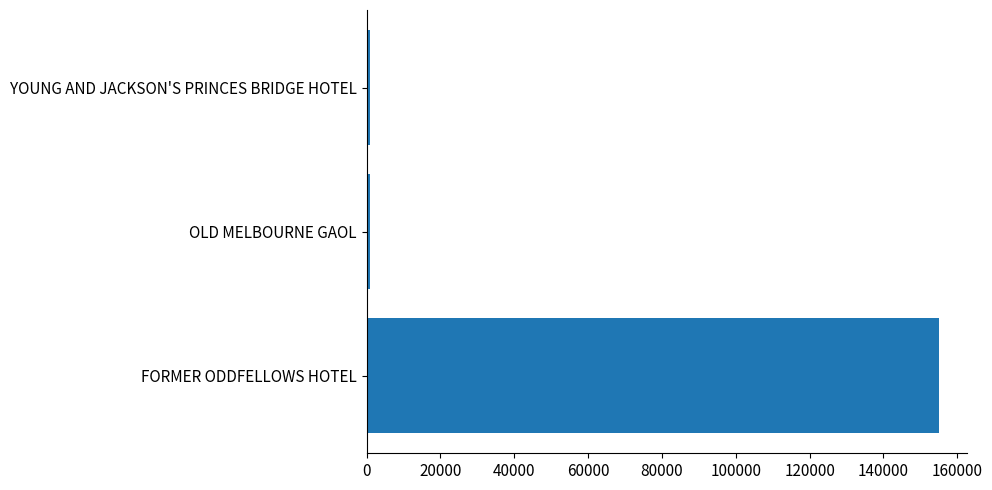

The chart shows a value of 98397 at FORMER ODDFELLOWS HOTEL. True or false?

False